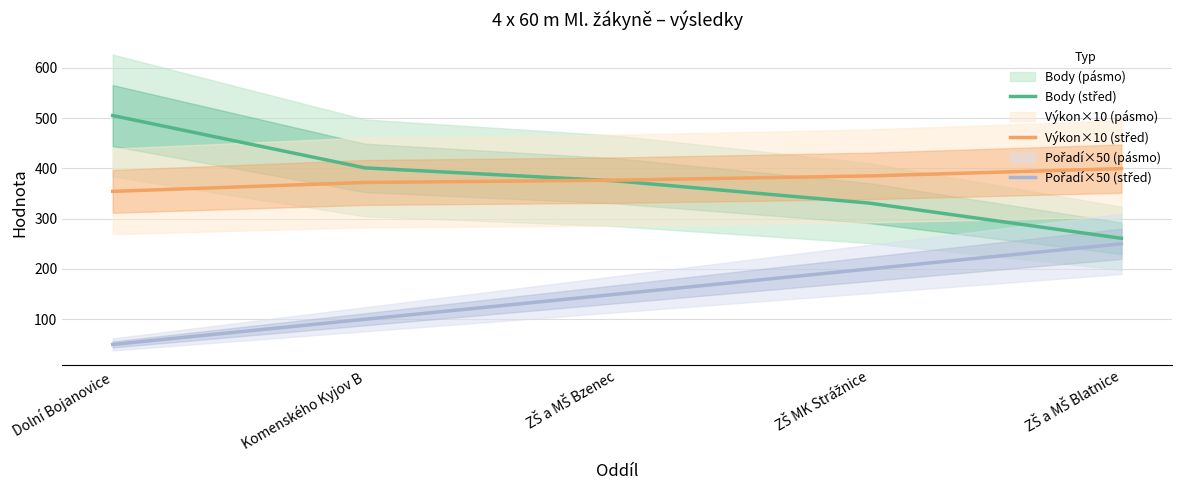

Reading left to right, list all the values displayed in this chart.

Body (střed): 505.0	401.0	375.0	331.0	261.0
Výkon×10 (střed): 354.3	372.0	376.6	385.0	399.5
Pořadí×50 (střed): 50.0	100.0	150.0	200.0	250.0